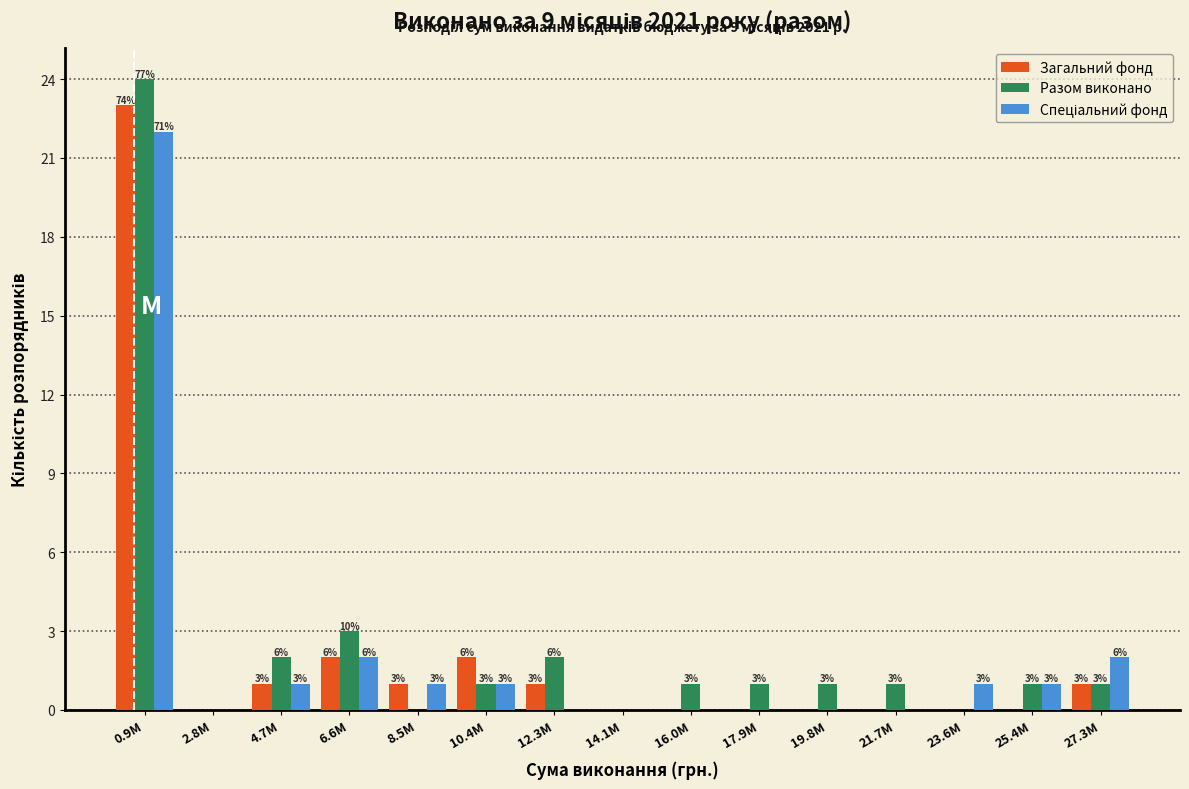

Which label corresponds to the largest value in the chart?

0.9M